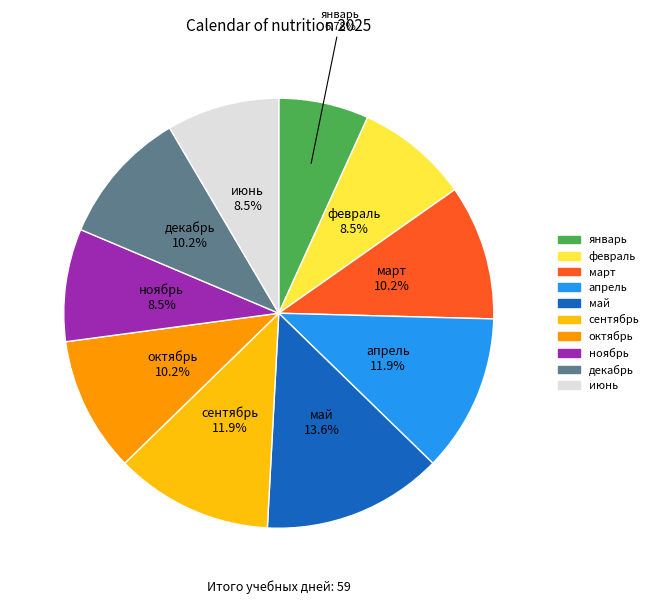

Between декабрь and ноябрь, which is larger?

декабрь